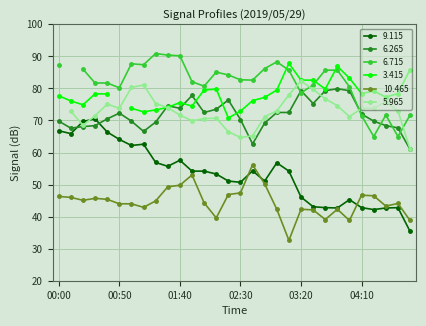

Where is the first local maximum for 10.465?

00:30